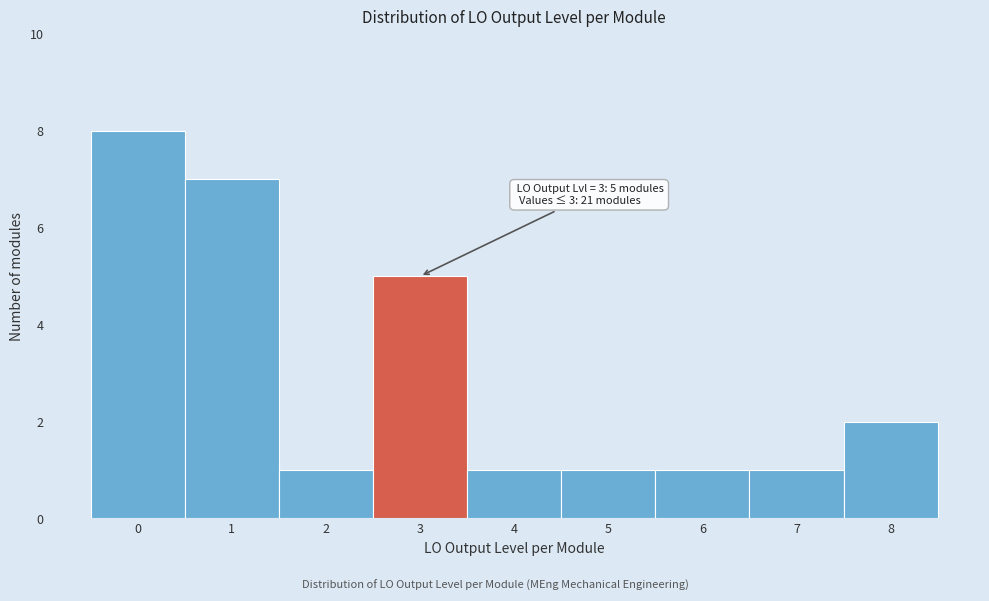

Reading right to left, extract all data points from this chart.

2	1	1	1	1	5	1	7	8